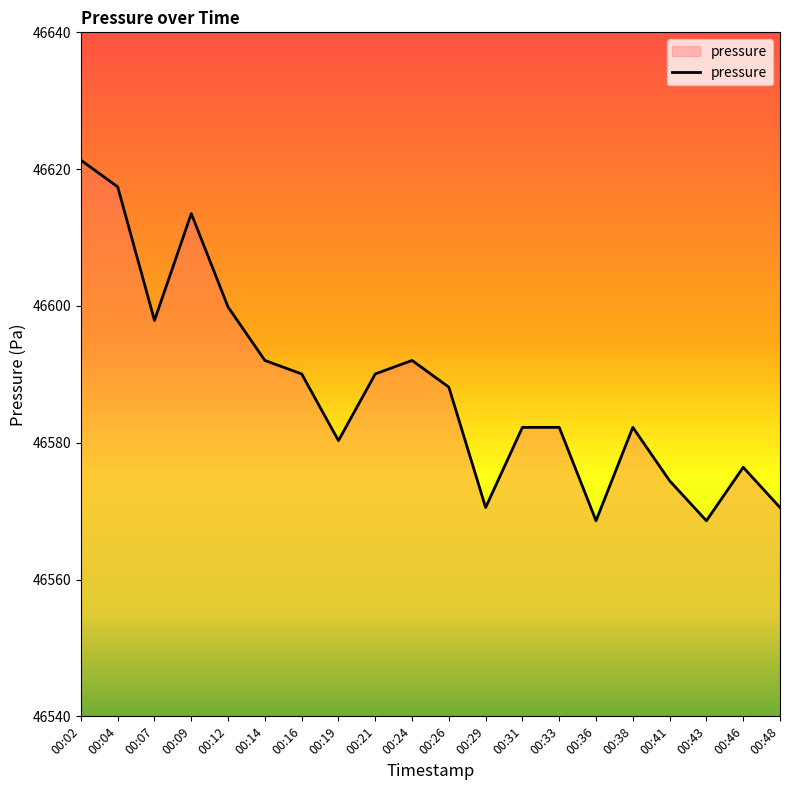

What is the difference between the maximum and minimum values?

52.7